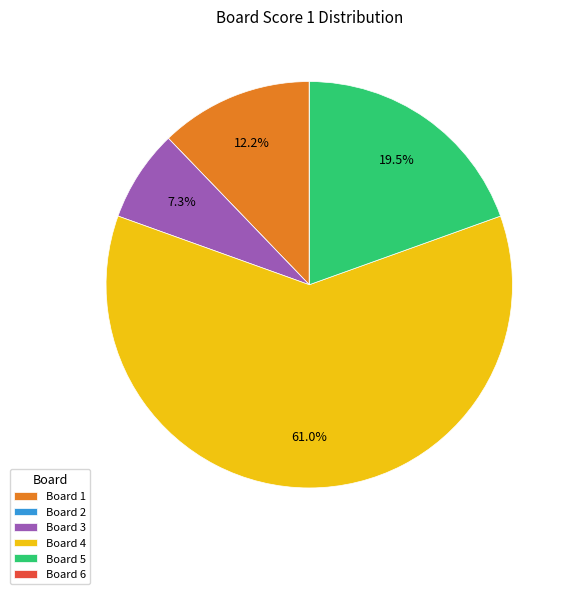

To the nearest percent, what is the average slice percentage?

17%